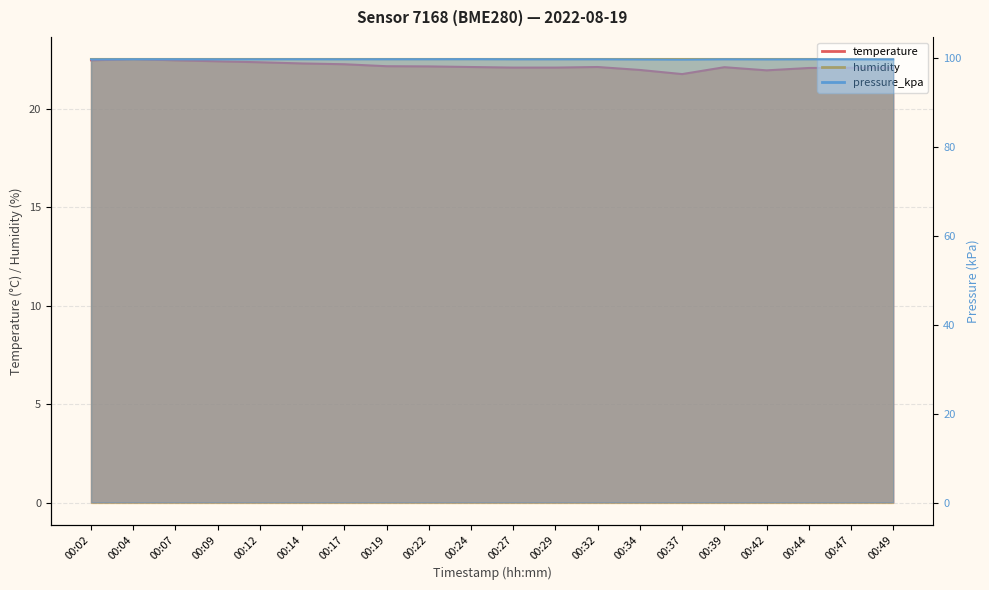

Reading left to right, what are all the values shown in this chart?

temperature: 22.4	22.5	22.4	22.4	22.4	22.3	22.2	22.1	22.1	22.1	22.1	22.1	22.1	22.0	21.8	22.1	21.9	22.1	22.1	22.1
pressure_kpa: 99.8	99.8	99.8	99.8	99.8	99.8	99.8	99.8	99.8	99.8	99.8	99.8	99.8	99.8	99.8	99.8	99.8	99.8	99.8	99.8